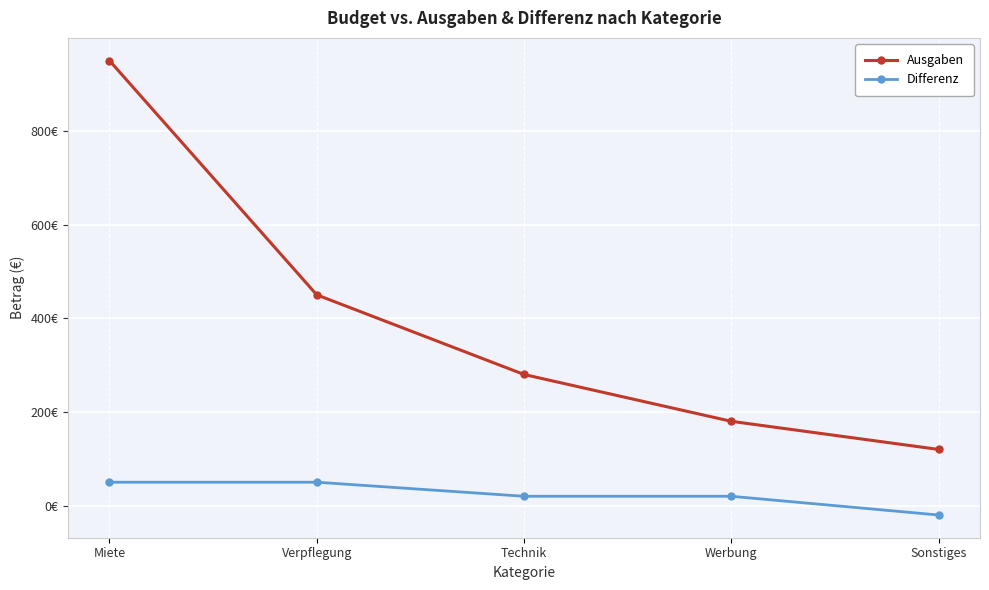

At which category is the sum across all series the highest?

Miete